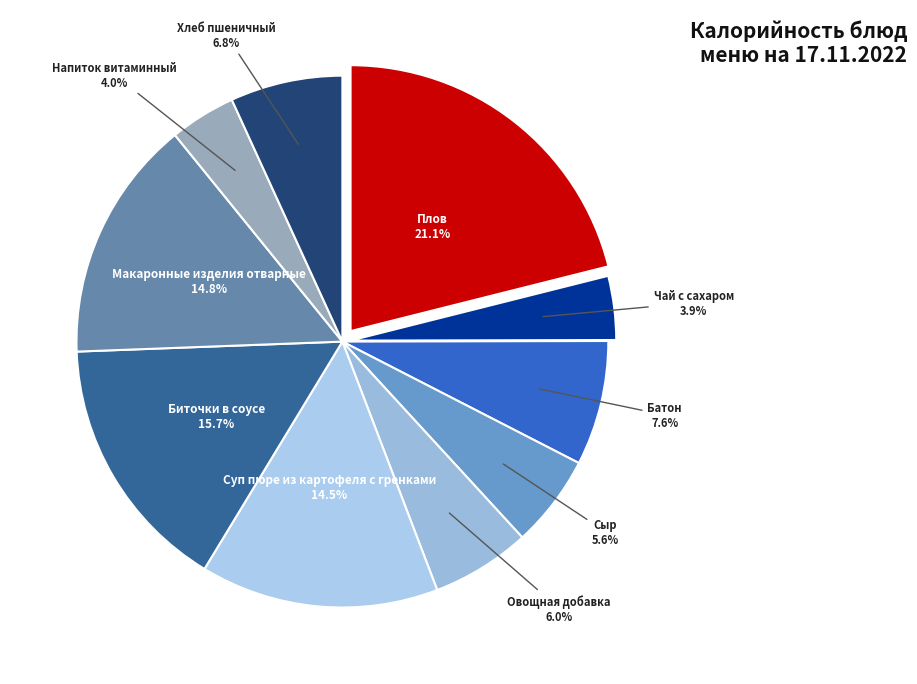

To the nearest percent, what portion does Батон represent?

8%